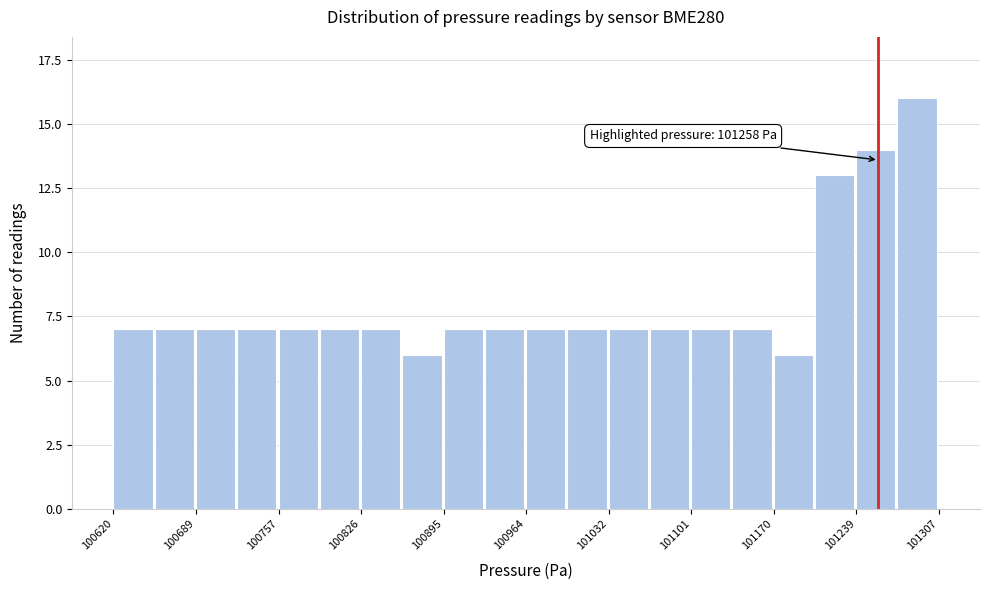

Read against the x-axis, roughly where is the centre of the tallest bar?

101290